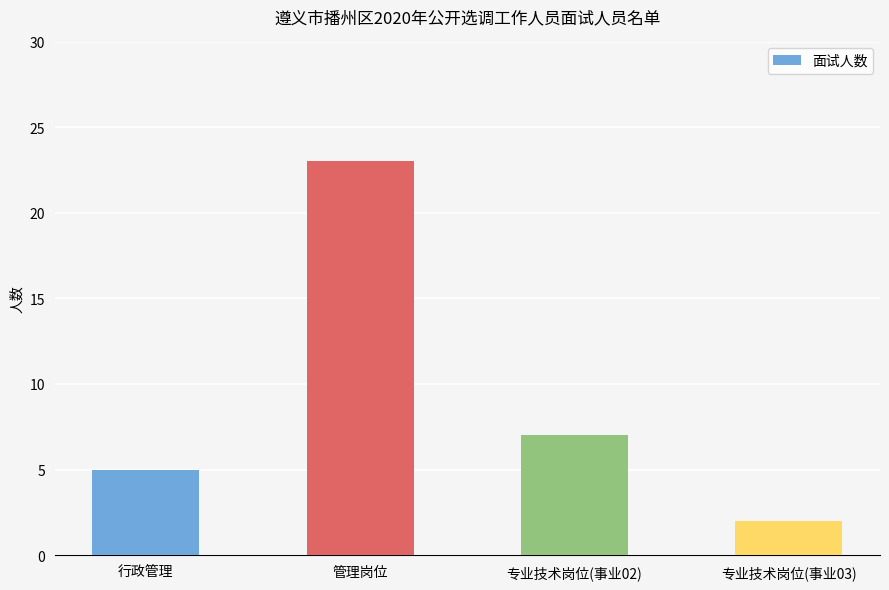

What is the label of the 4th bar from the left?

专业技术岗位(事业03)